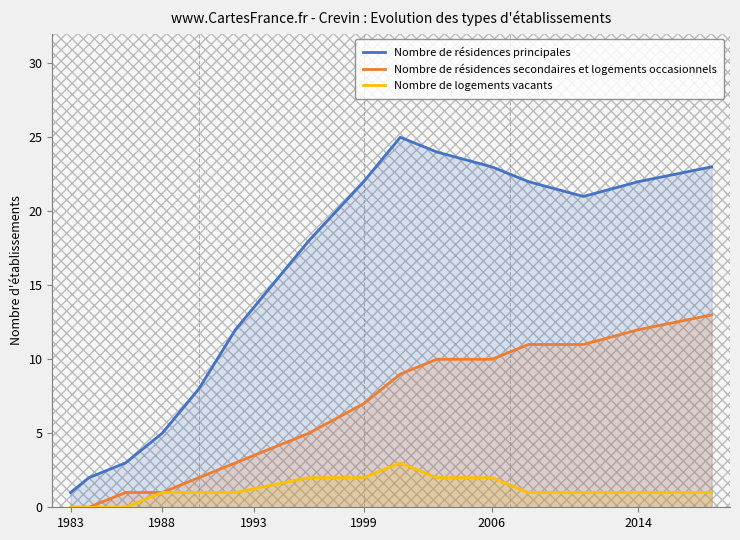

Count the number of data series in this chart.

3